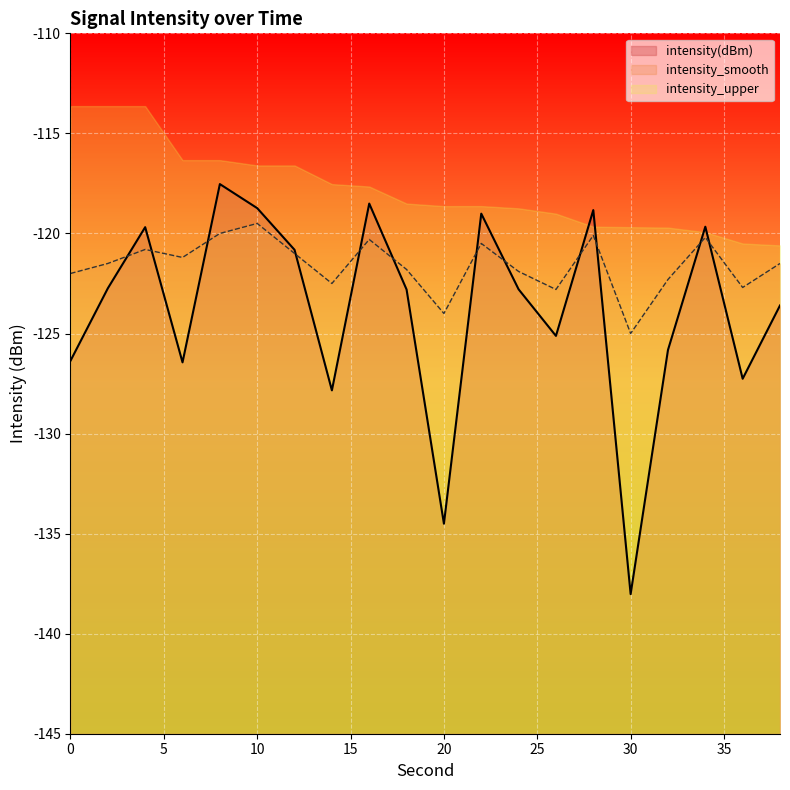

Reading left to right, transcribe all the data shown in this chart.

intensity(dBm): 0=-126.4	2=-122.7	4=-119.7	6=-126.4	8=-117.5	10=-118.7	12=-120.8	14=-127.8	16=-118.5	18=-122.8	20=-134.5	22=-119.0	24=-122.8	26=-125.1	28=-118.8	30=-138.0	32=-125.8	34=-119.7	36=-127.3	38=-123.6
intensity_smooth: 0=-122.0	2=-121.5	4=-120.8	6=-121.2	8=-120.0	10=-119.5	12=-121.0	14=-122.5	16=-120.3	18=-121.8	20=-124.0	22=-120.5	24=-121.9	26=-122.8	28=-120.1	30=-125.0	32=-122.3	34=-120.2	36=-122.7	38=-121.5